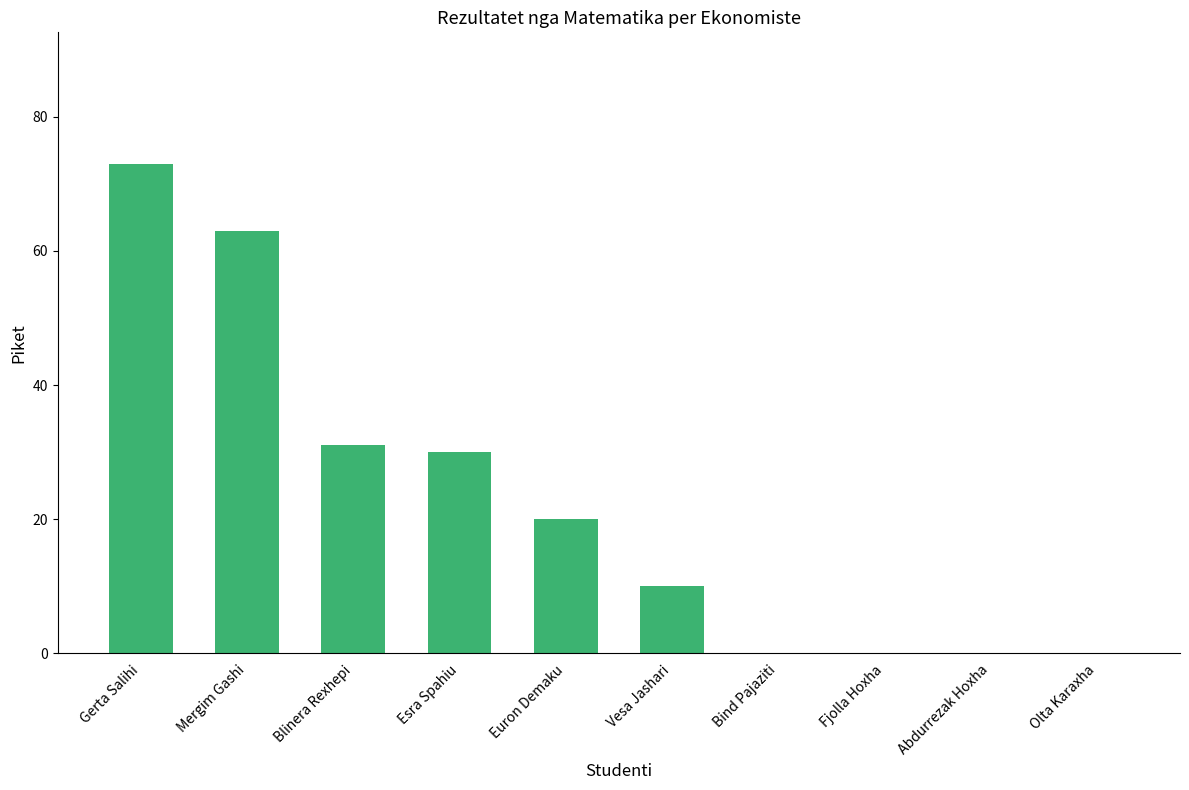

Between Vesa Jashari and Mergim Gashi, which is larger?

Mergim Gashi